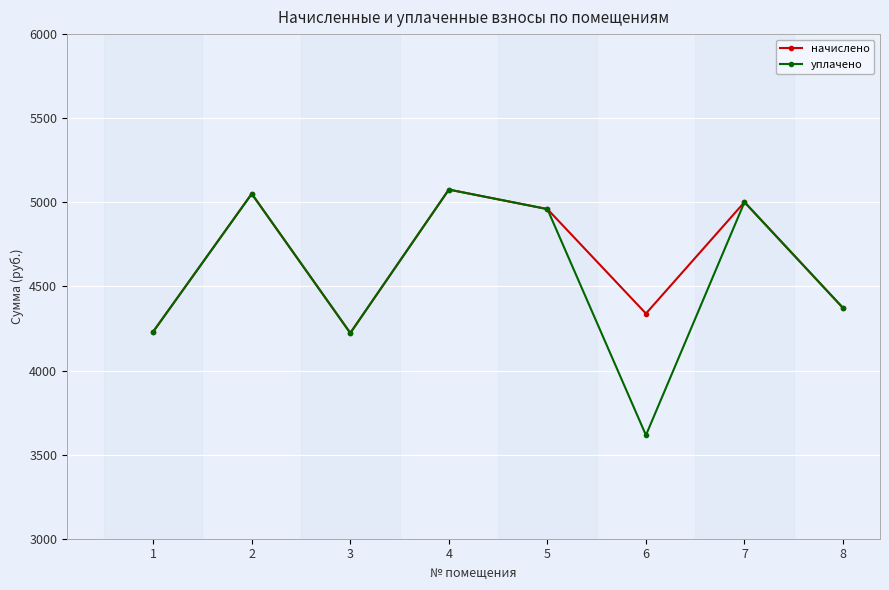

What is the total value across all series at 1?

8462.2